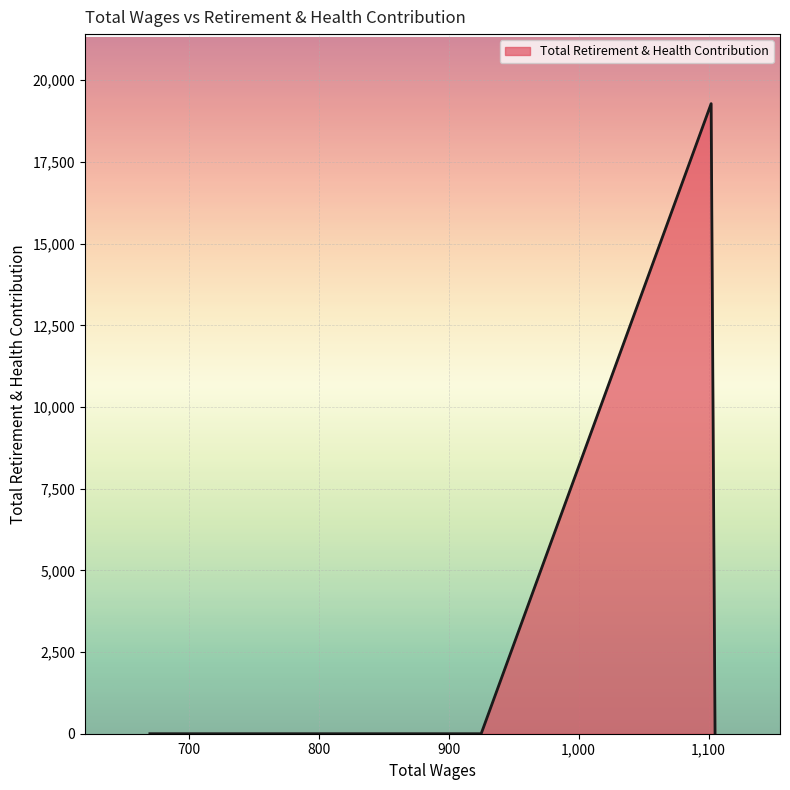

At which category does the chart reach its peak across all series?

1102.0